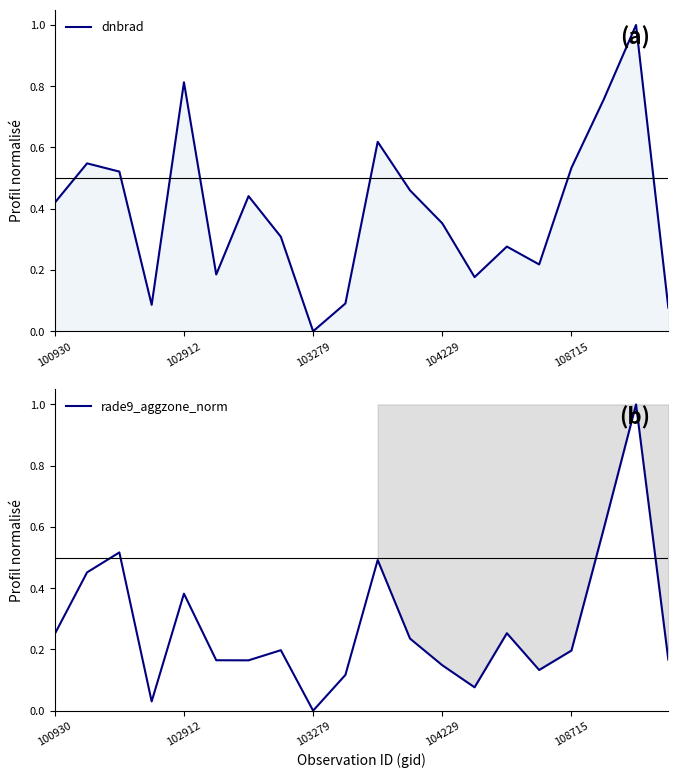

How many times do rade9_aggzone_norm and dnbrad cross each other?

1